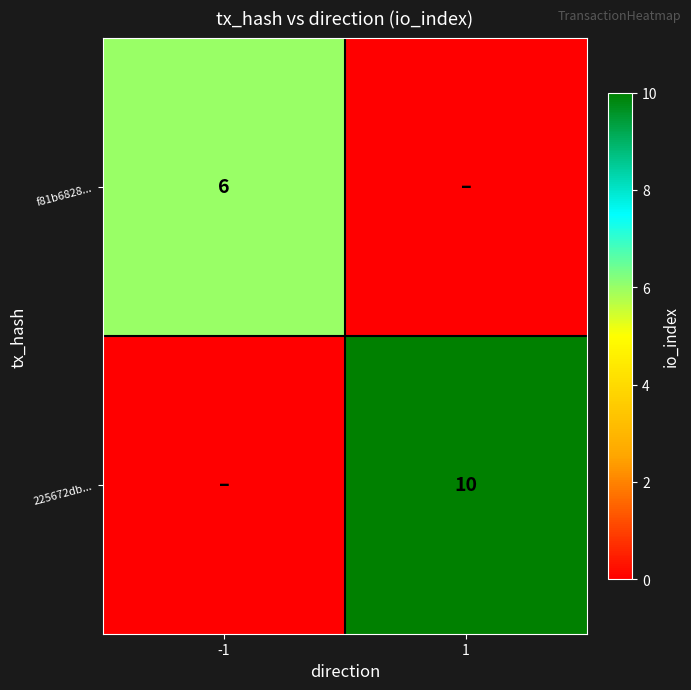

Between -1 and 1, which is larger?

-1